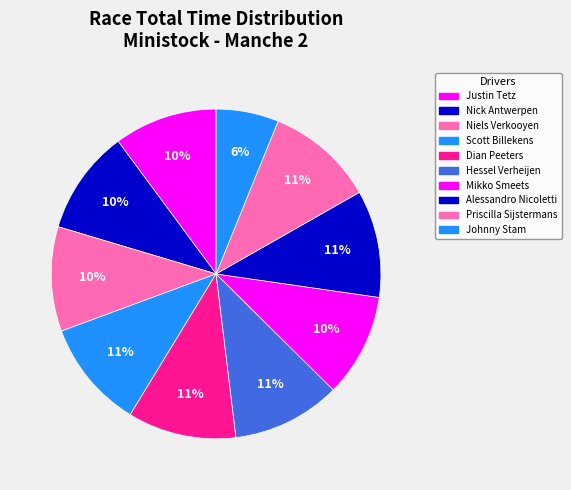

What percentage do Justin Tetz and Alessandro Nicoletti together represent?

20.6%